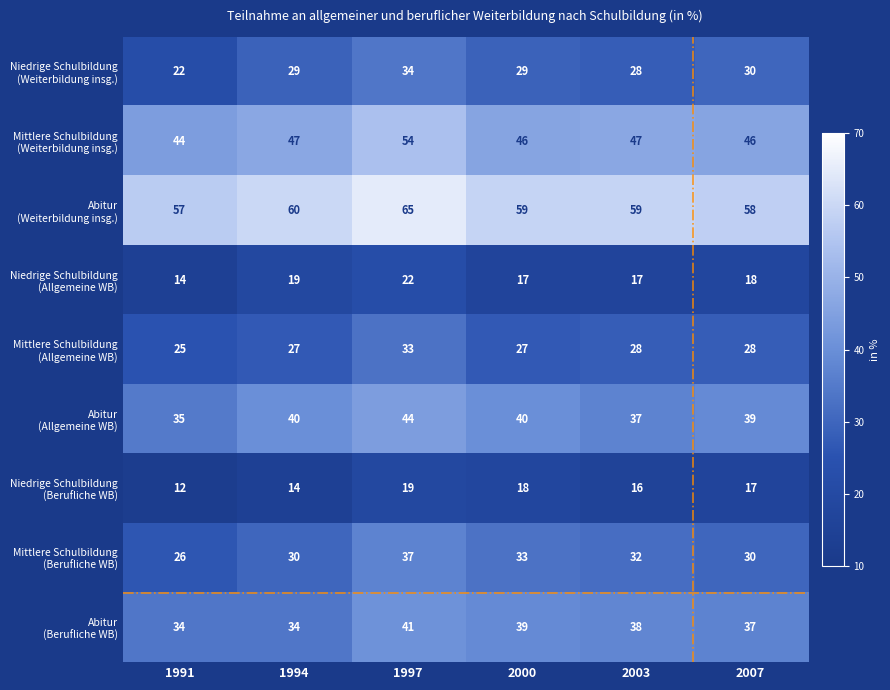

At which category does the chart reach its minimum across all series?

1991